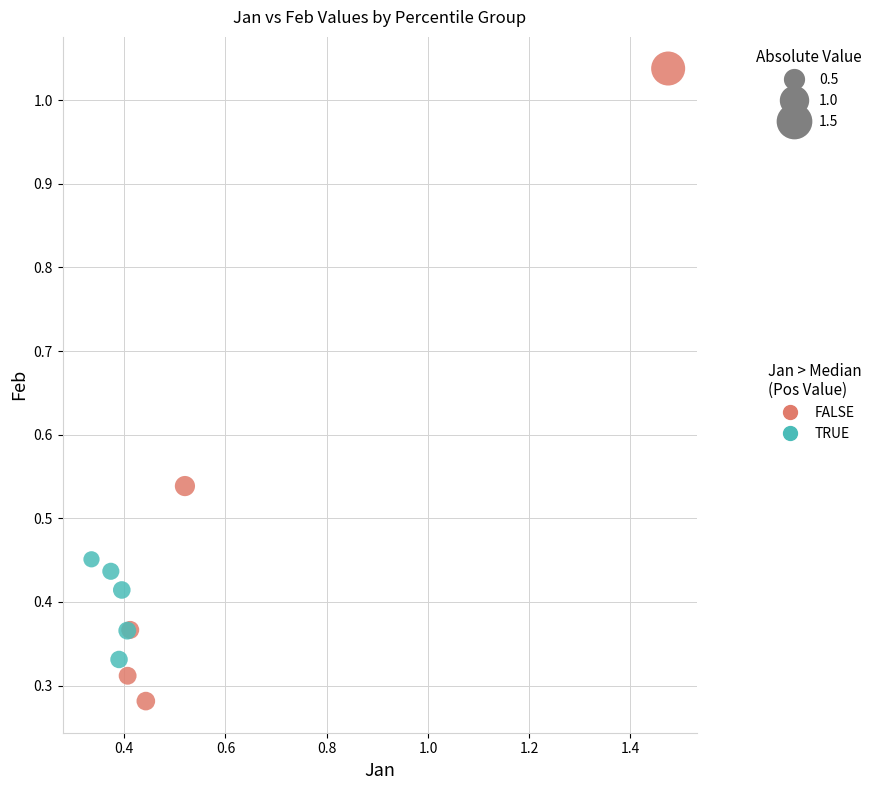

Which series reaches the maximum Y coordinate?

FALSE